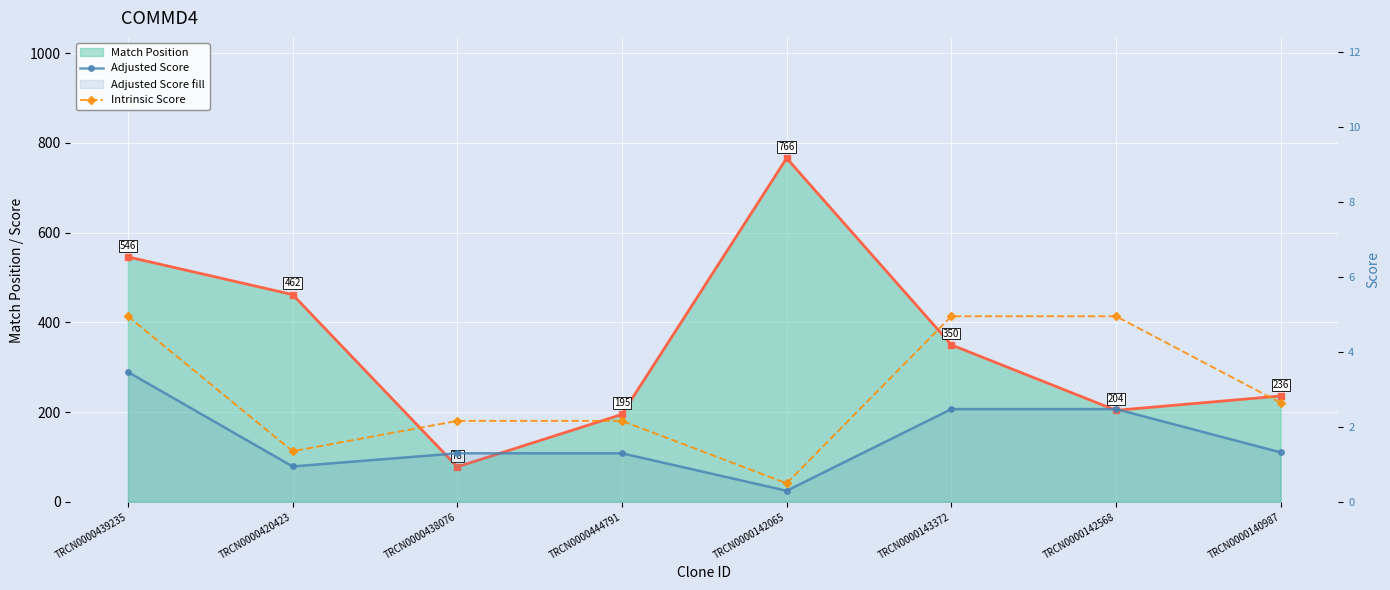

At TRCN0000143372, list the series in order from smallest to largest.

Adjusted Score, Intrinsic Score, Match Position